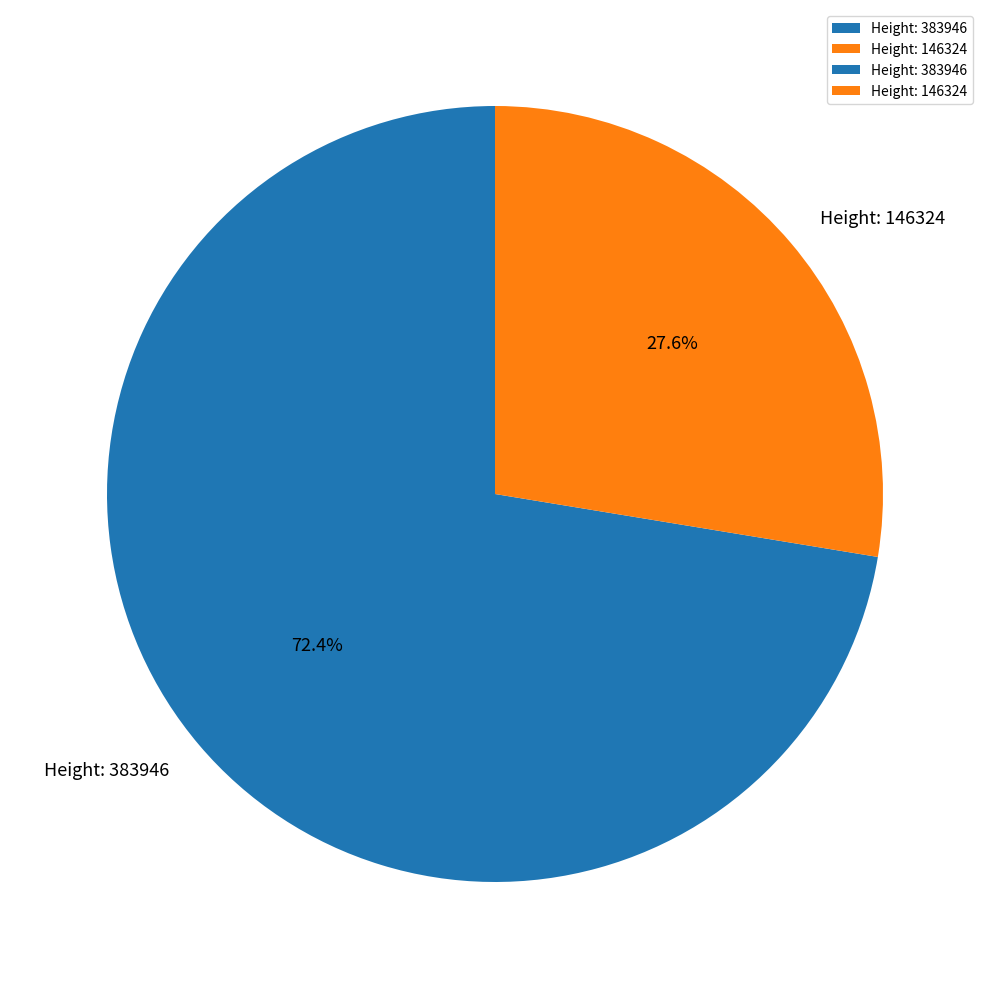

What percentage is the Height: 383946 slice, to the nearest percent?

72%